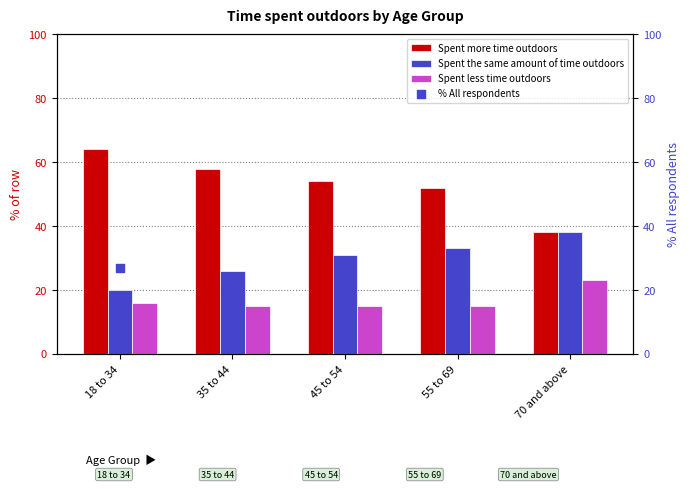

At which category is the sum across all series the highest?

18 to 34